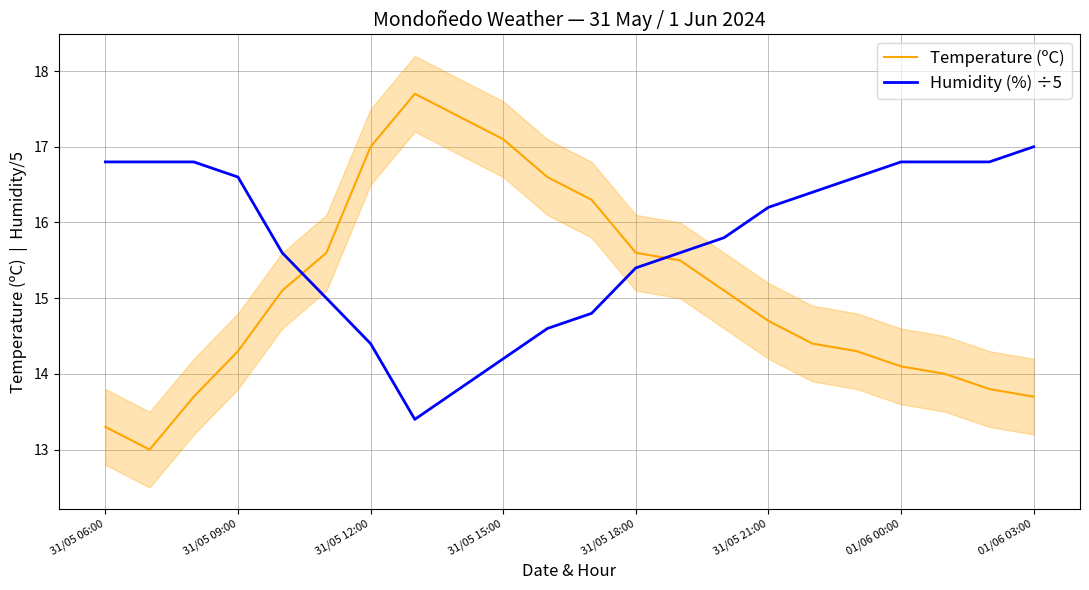

How many times do Temperature (ºC) and Humidity (%) ÷5 cross each other?

2